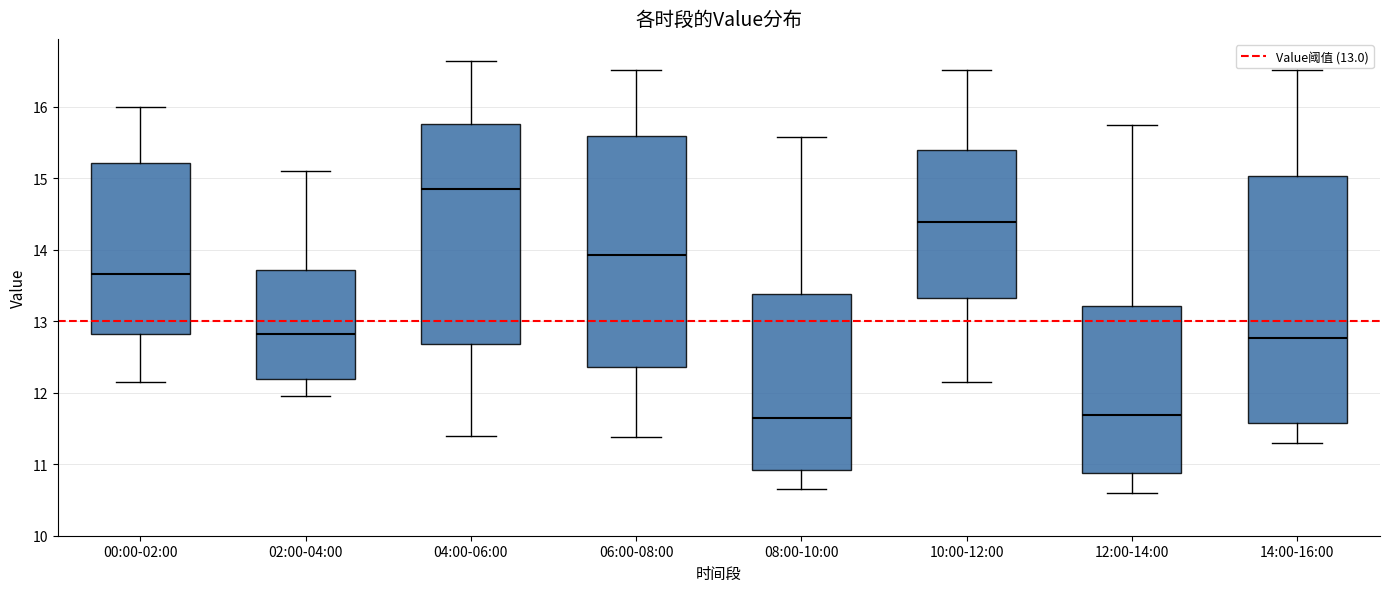

Where does the median line of the box for 06:00-08:00 sit on the y-axis? The values are not printed on the chart, so give them approximately, as read against the axis.

13.9